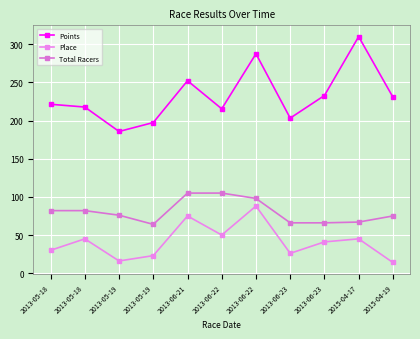

Does the chart have visible grid lines?

Yes